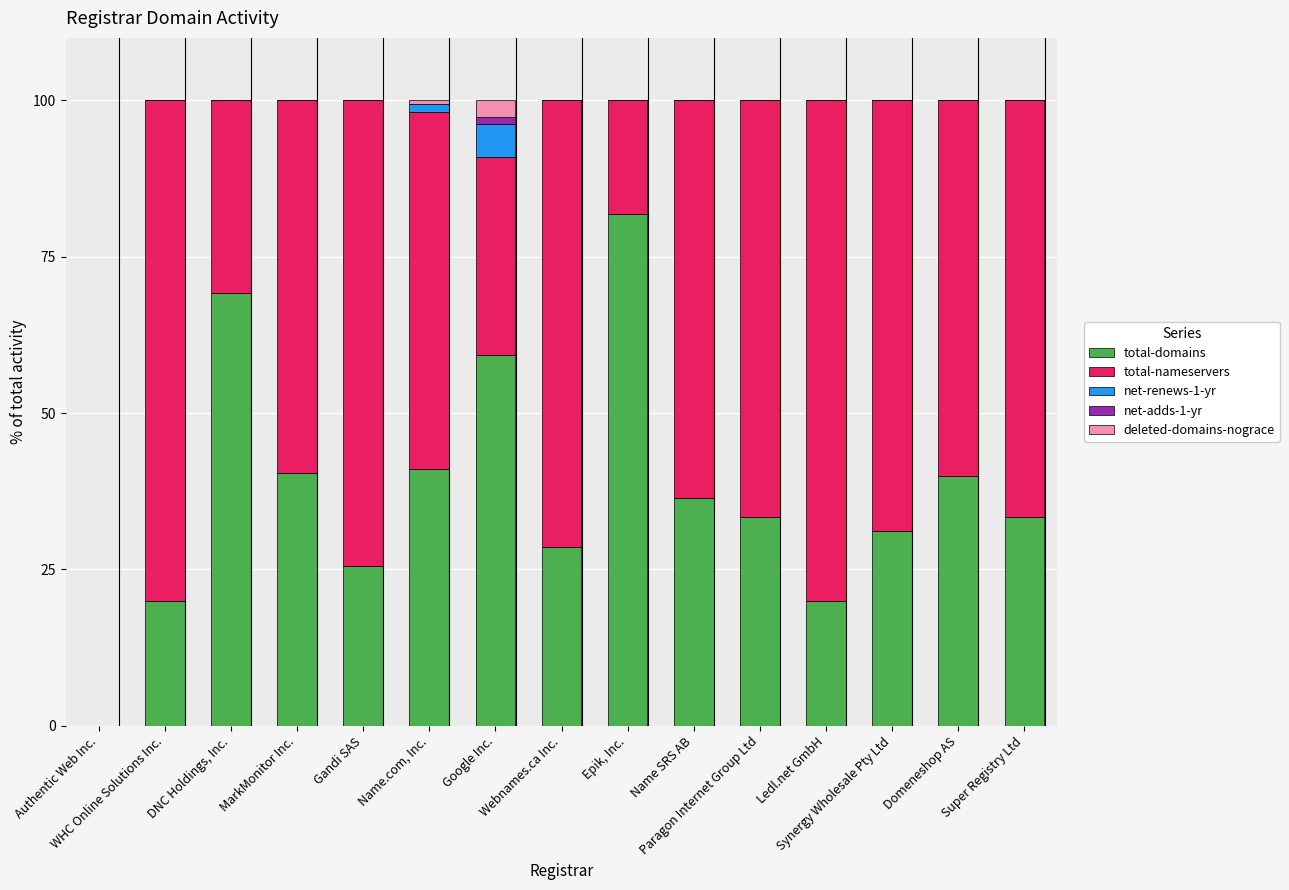

What is the maximum value for total-domains?

81.8